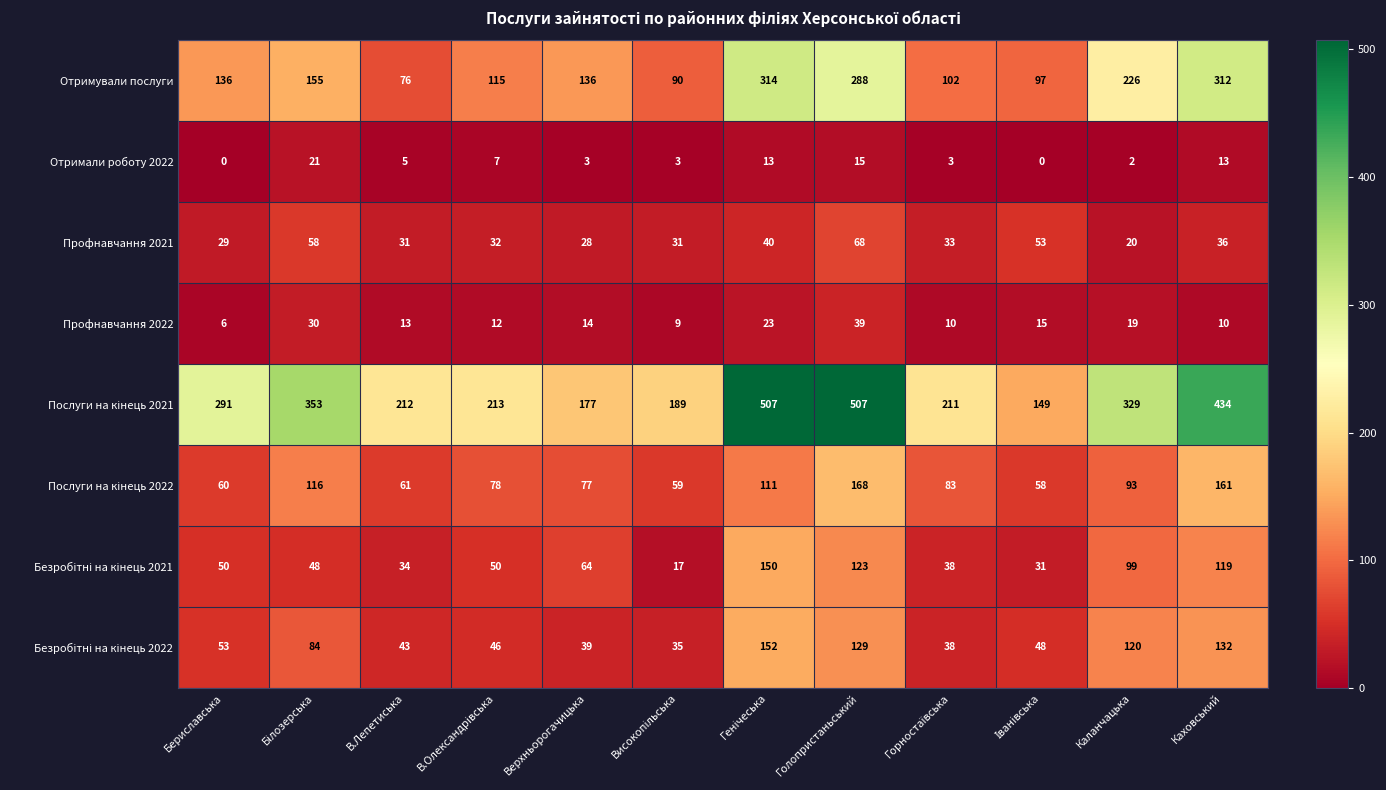

How many series are shown in this chart?

8